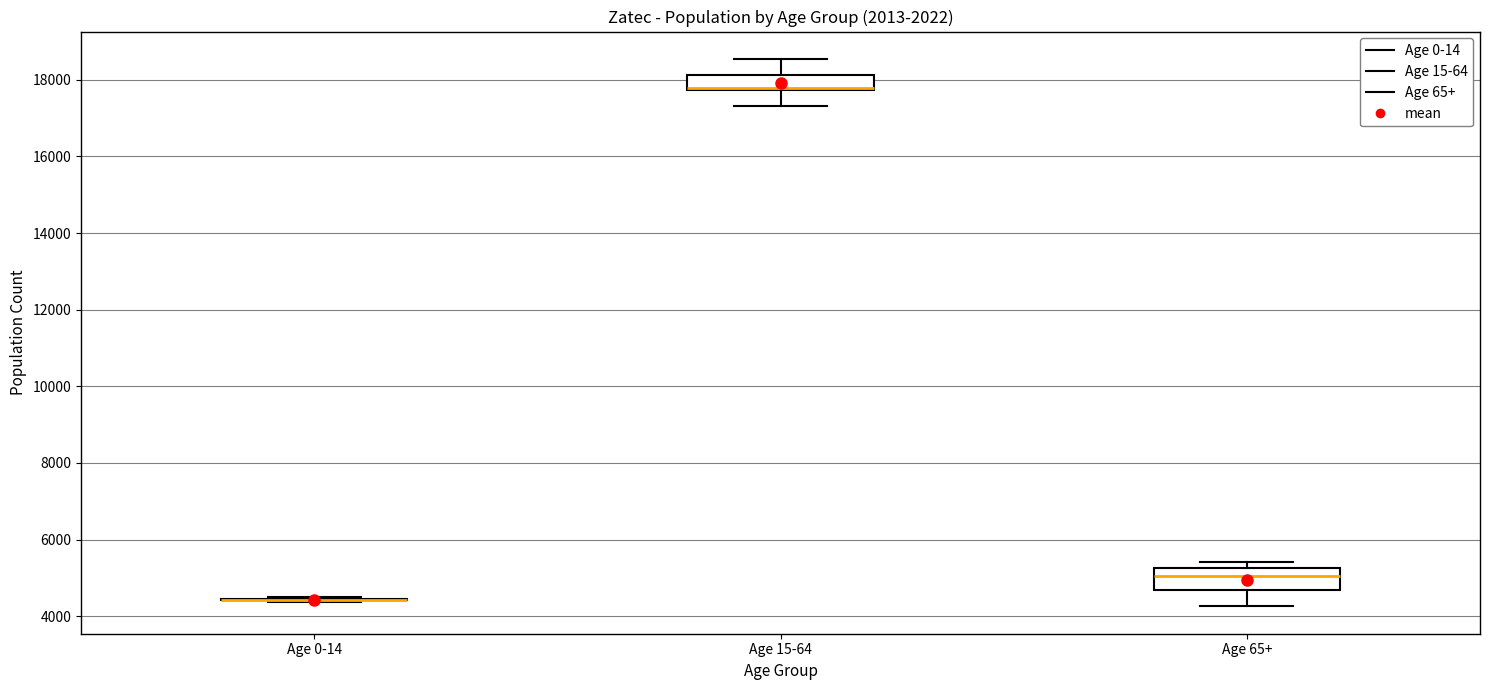

Which box is the tallest, from its lower edge to its upper edge?

Age 65+